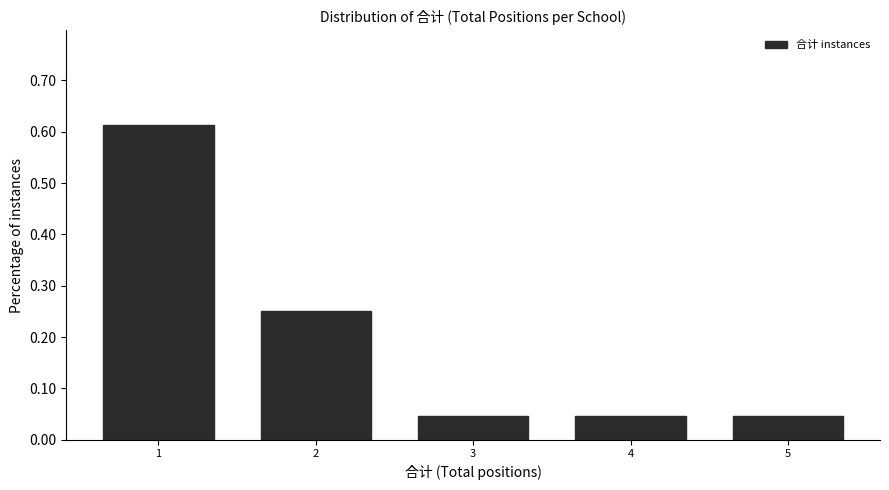

What is the sum of all values?

1.0